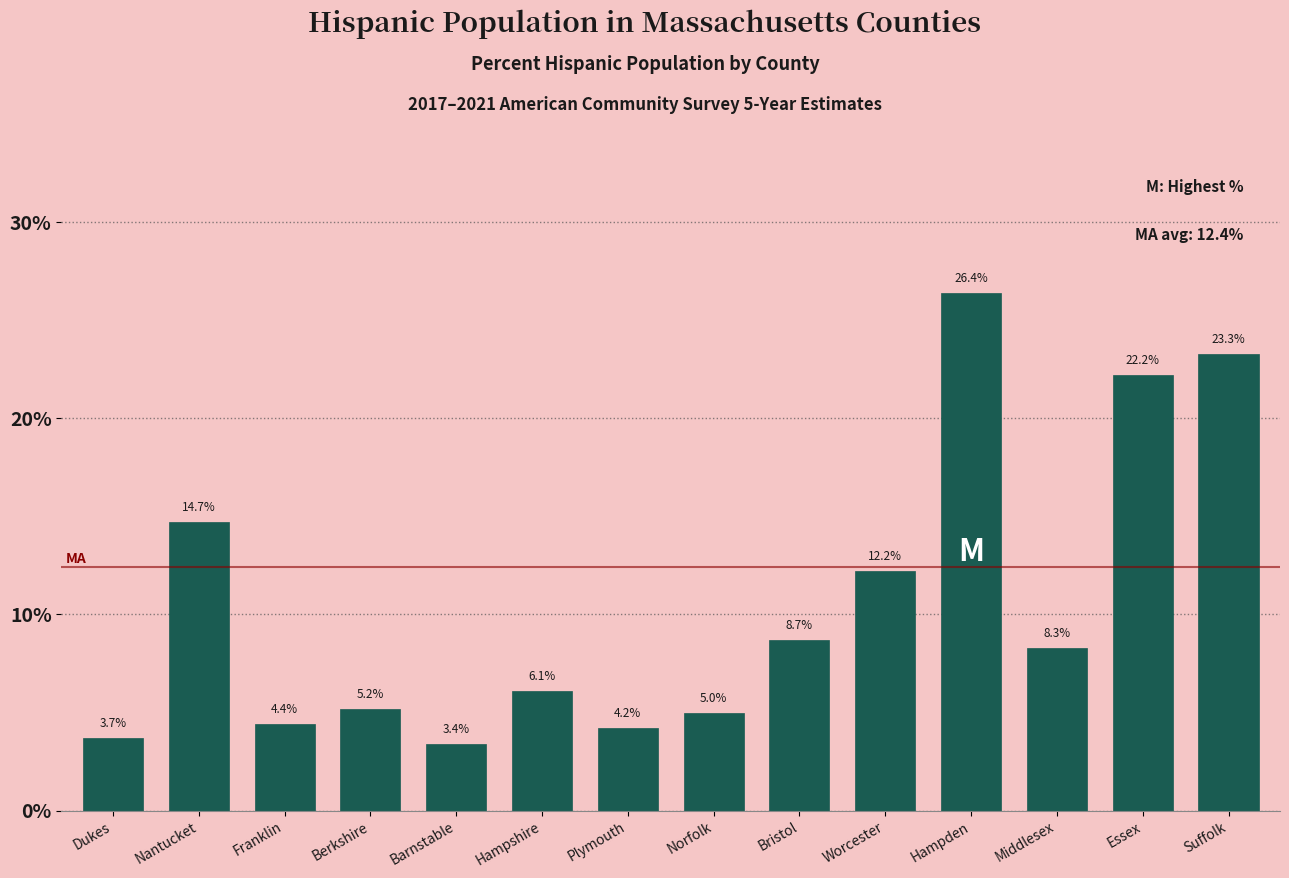

Reading right to left, list all the values displayed in this chart.

23.3	22.2	8.3	26.4	12.2	8.7	5.0	4.2	6.1	3.4	5.2	4.4	14.7	3.7